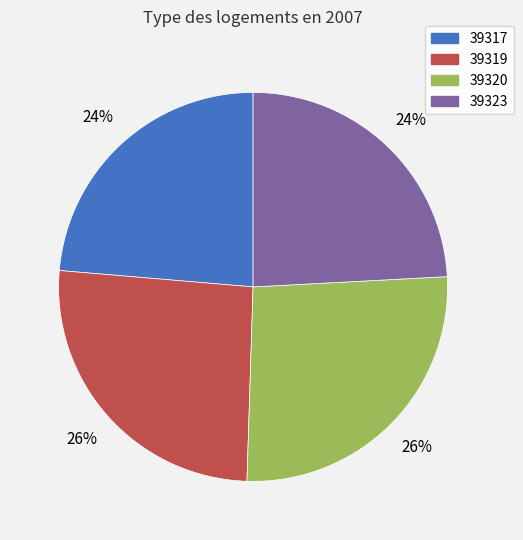

Is it true that 39317 is 10% of the pie?

False